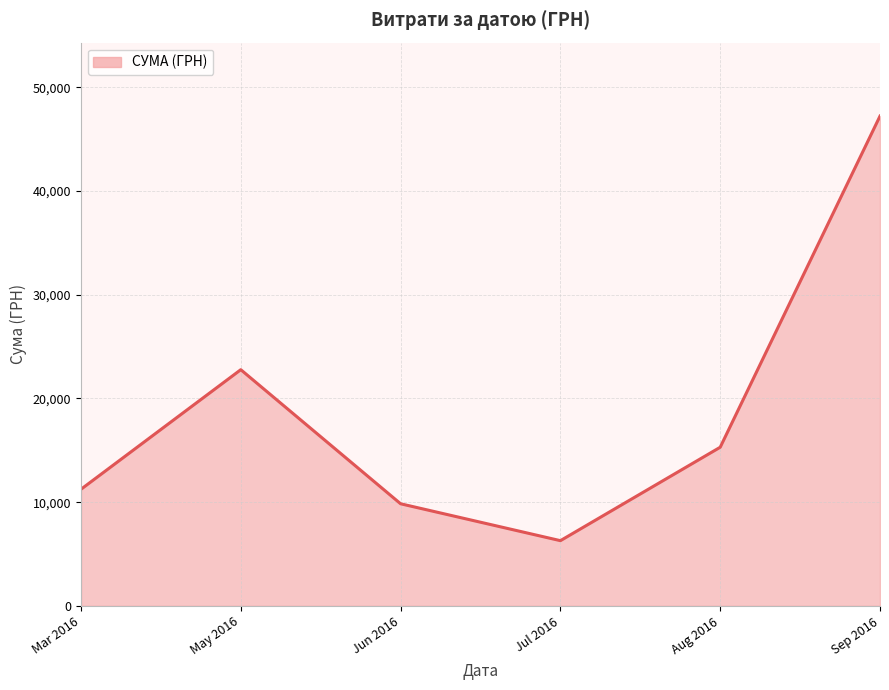

What is the difference between the maximum and minimum values?

40940.9